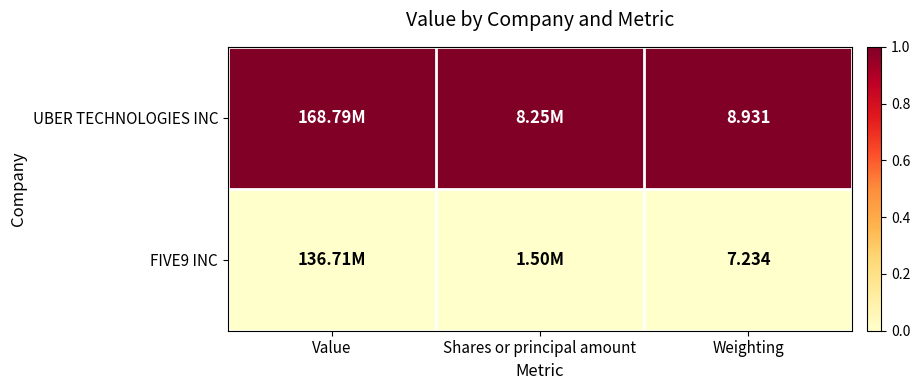

The UBER TECHNOLOGIES INC series shows 0 at Value. True or false?

False